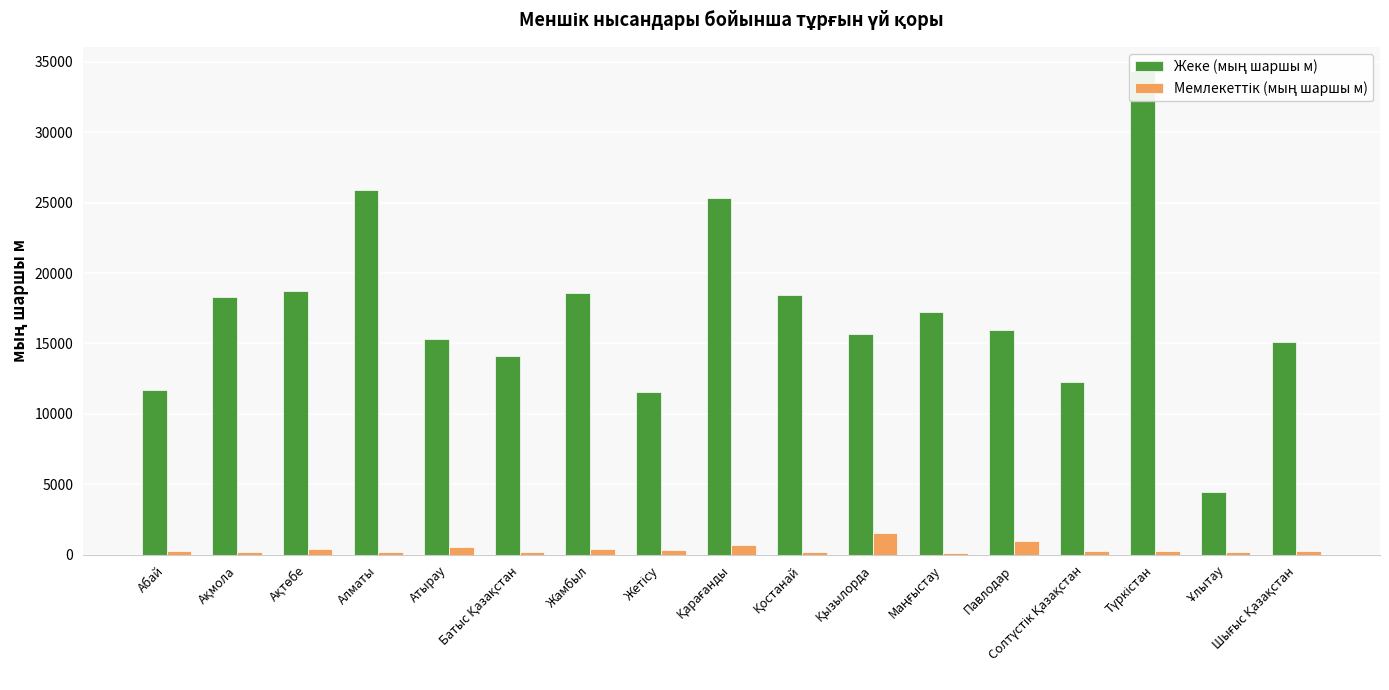

What is the label of the 3rd bar from the right?

Түркістан